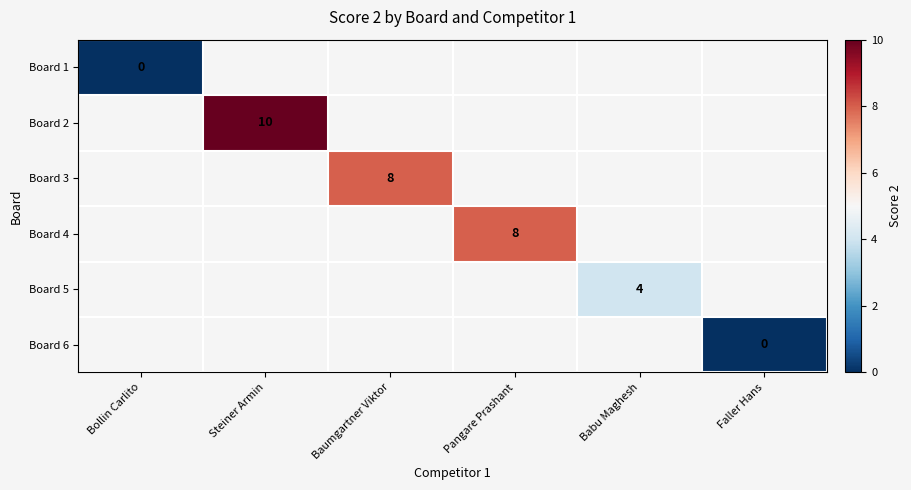

Between Babu Maghesh and Steiner Armin, which is larger?

Steiner Armin